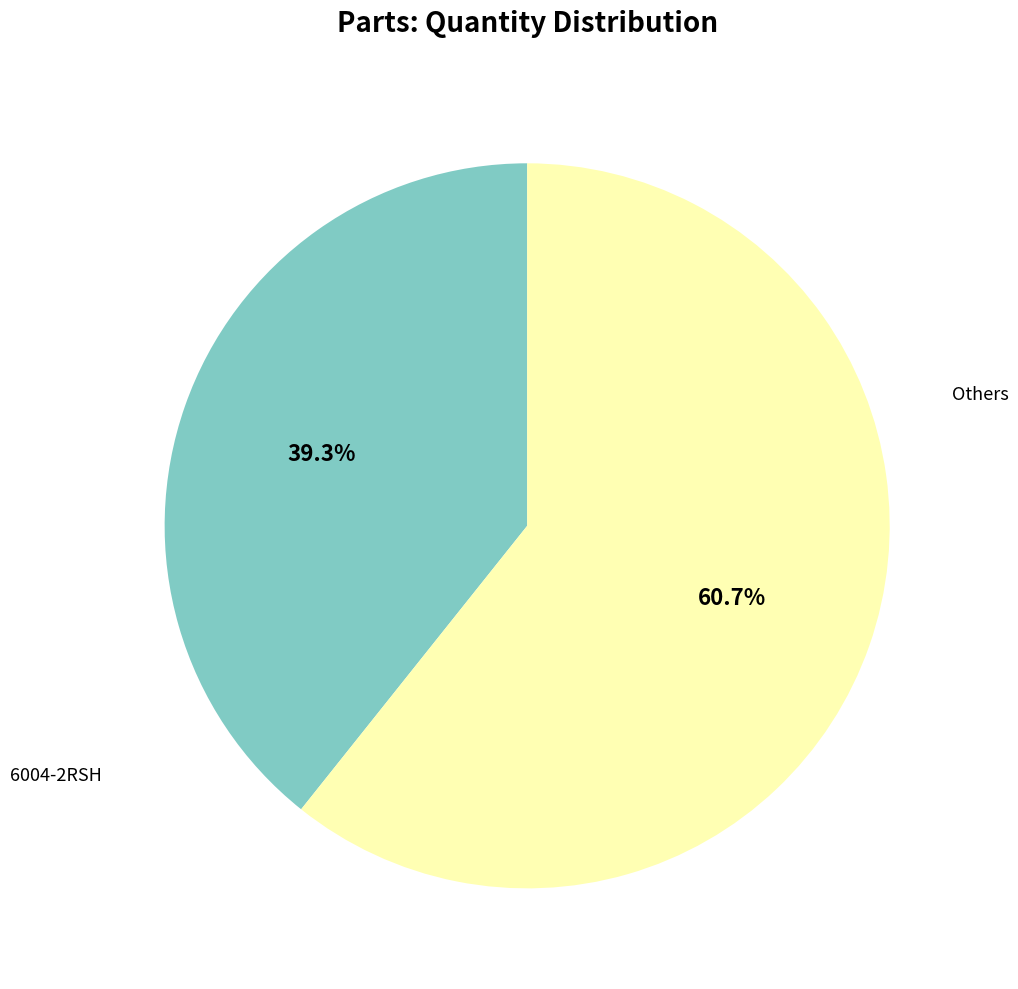

Combined, what portion of the pie is 6004-2RSH and Others?

100.0%